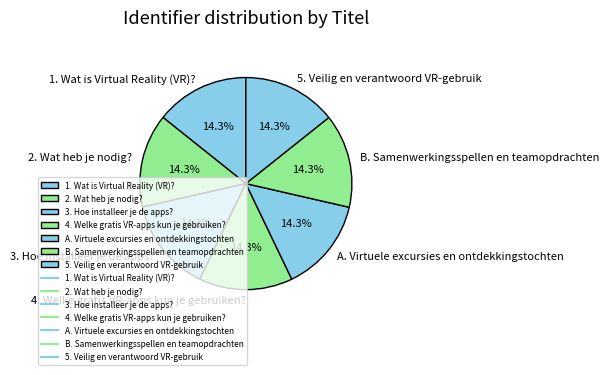

To the nearest percent, what is the combined percentage of 2. Wat heb je nodig? and 4. Welke gratis VR-apps kun je gebruiken??

29%